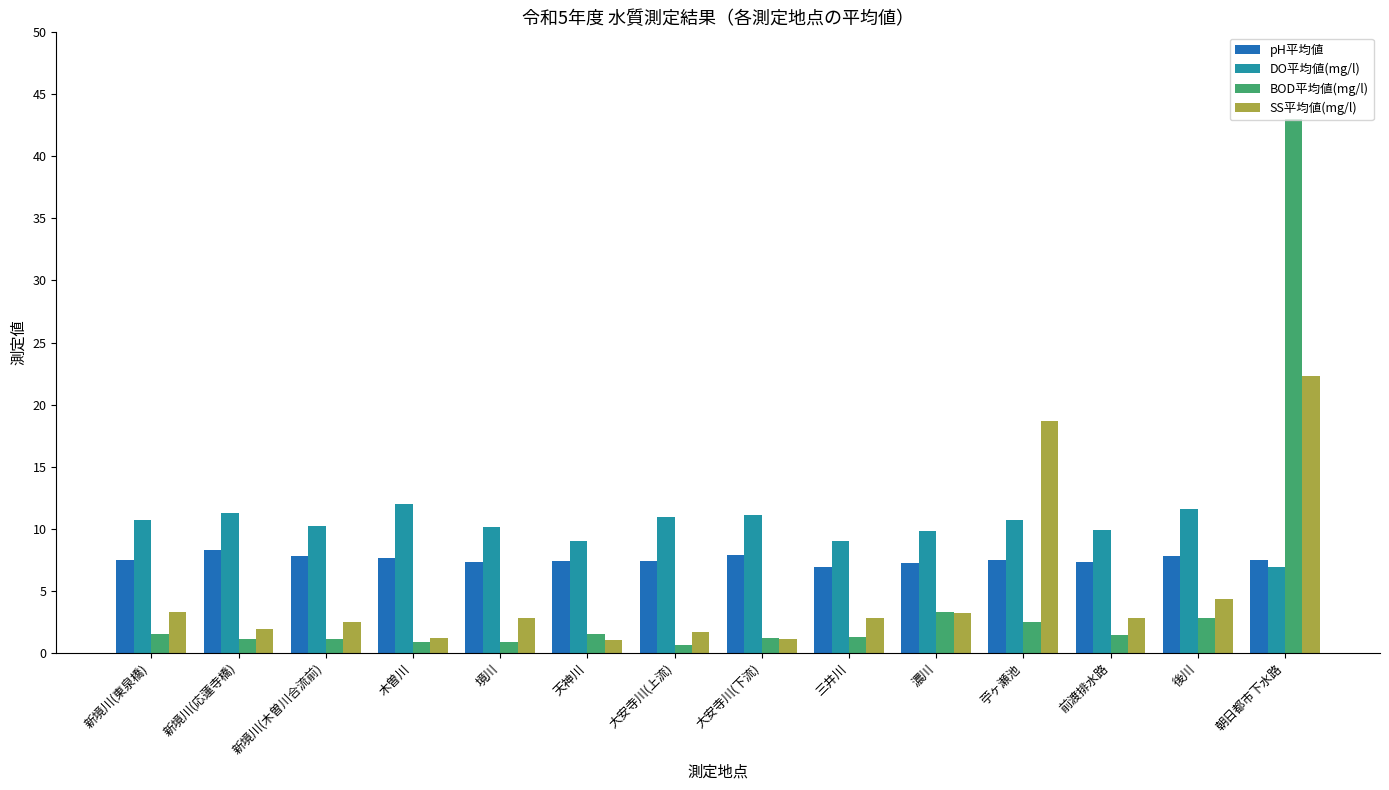

What is the value of the DO平均値(mg/l) bar at the 13th from the left?

11.6